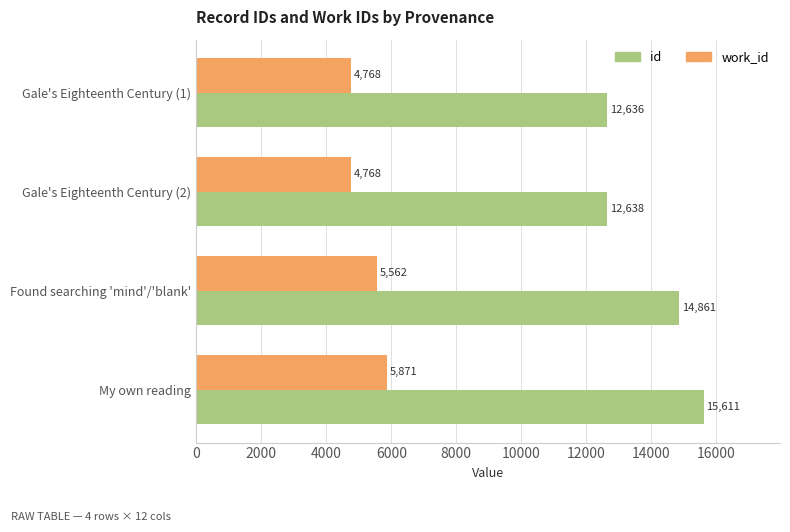

What is the total value across all series at Gale's Eighteenth Century (2)?

17406